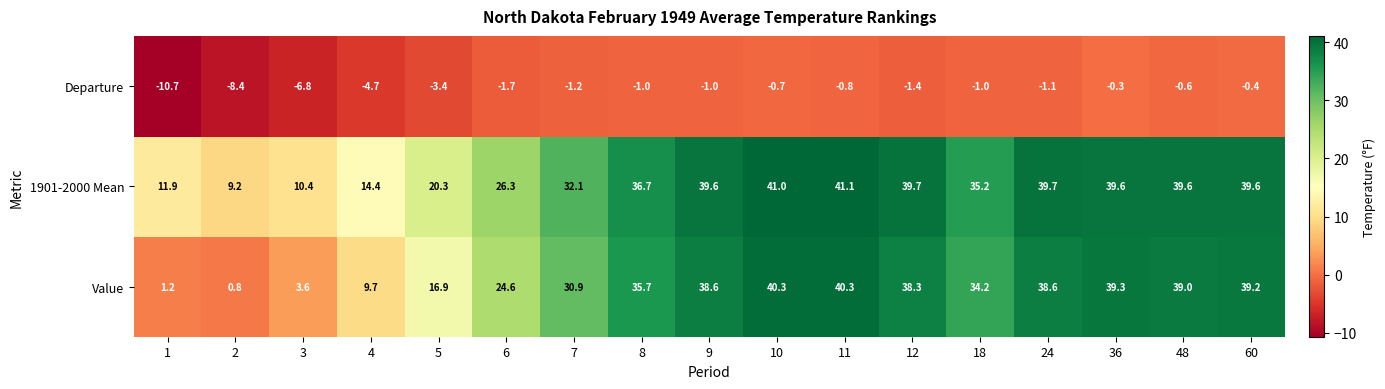

True or false: Departure has a value of -8.4 at 2.

True